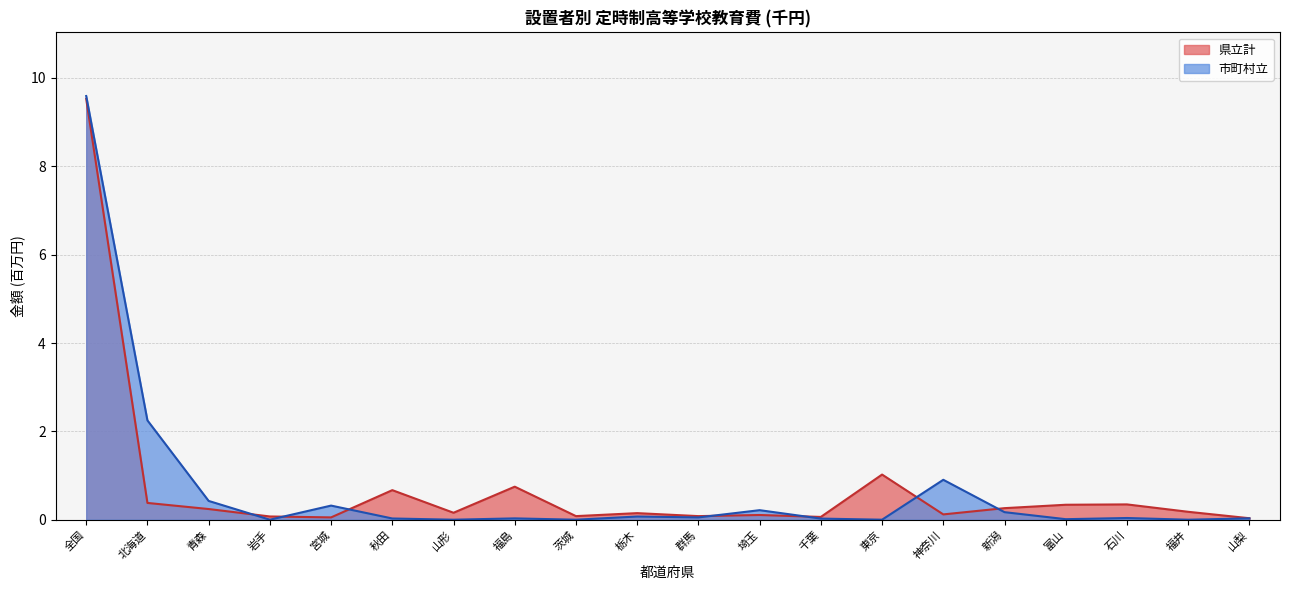

At which category does the chart reach its peak across all series?

全国